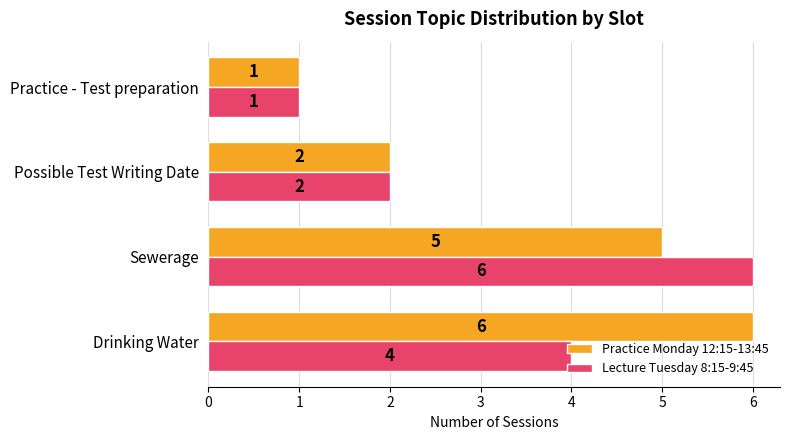

What is the difference between the maximum and minimum values in the Lecture Tuesday 8:15-9:45 series?

5